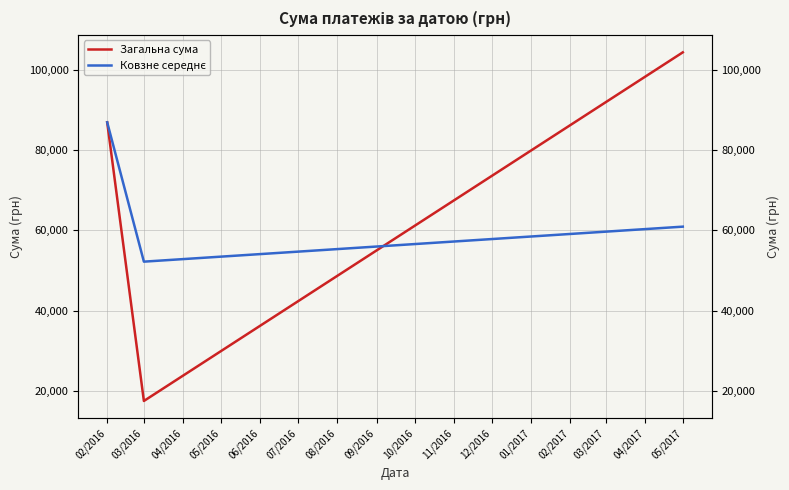

The Ковзне середнє series shows 138786.4 at 02/2016. True or false?

False